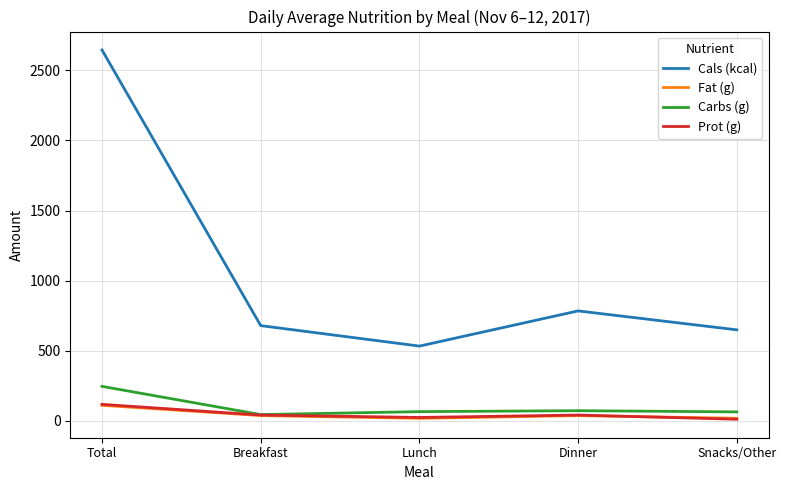

What is the spread (max minus min) of values at Snacks/Other?

637.9